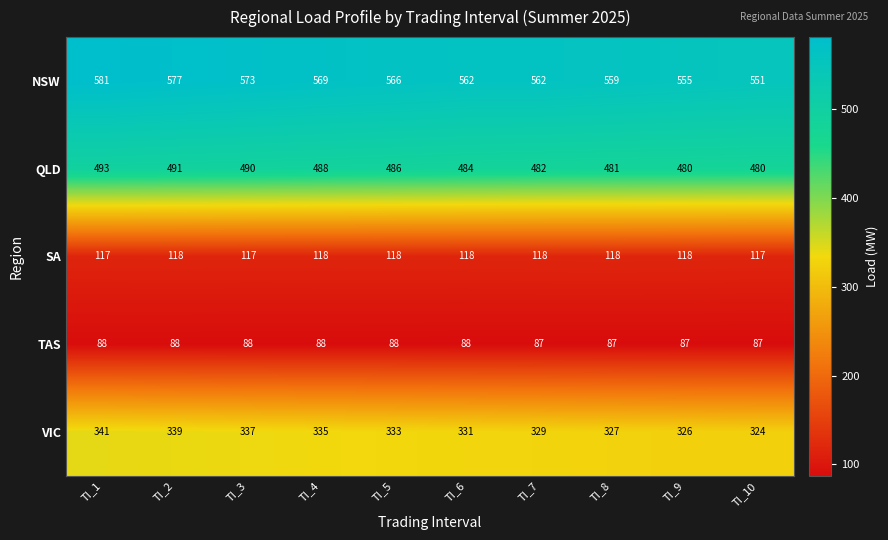

Which category has the highest value across all series?

TI_1